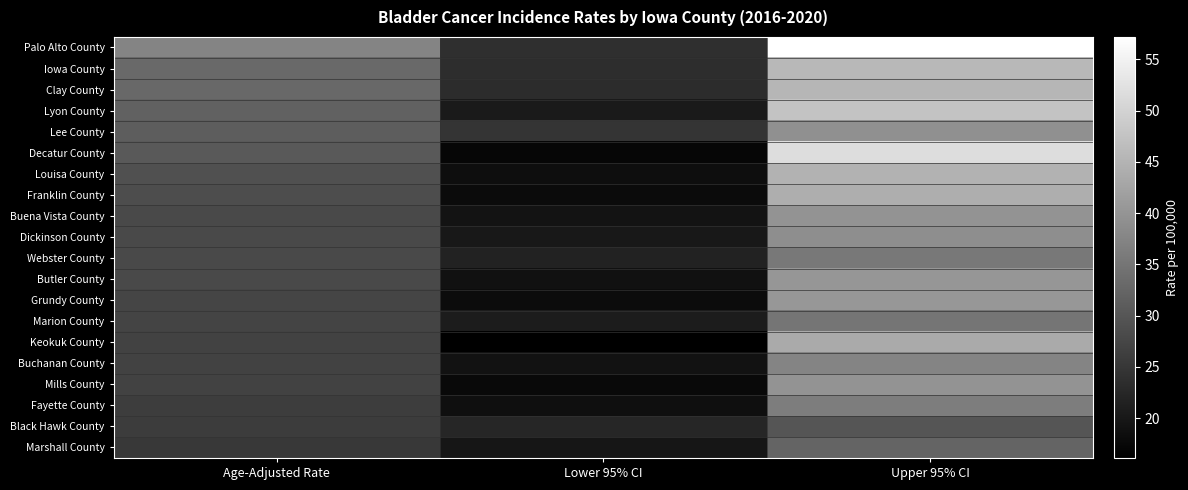

What is the spread (max minus min) of values at Lower 95% CI?

8.6